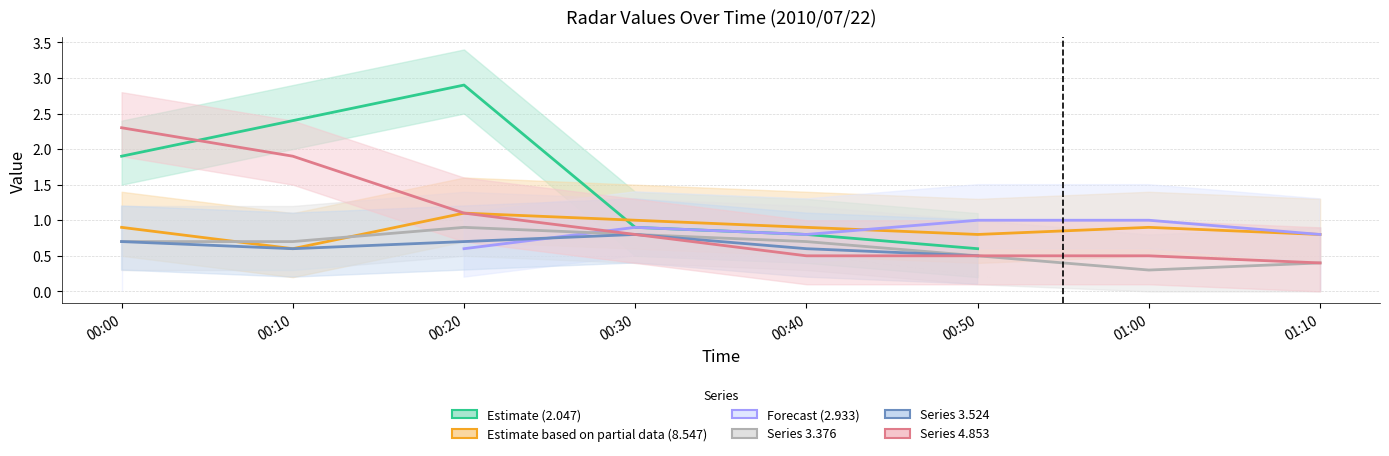

Read the 4.853 value at 00:40.

0.5